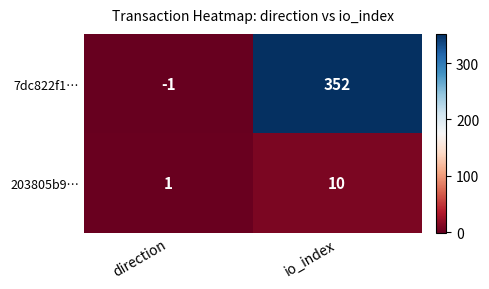

At which category is the sum across all series the highest?

io_index